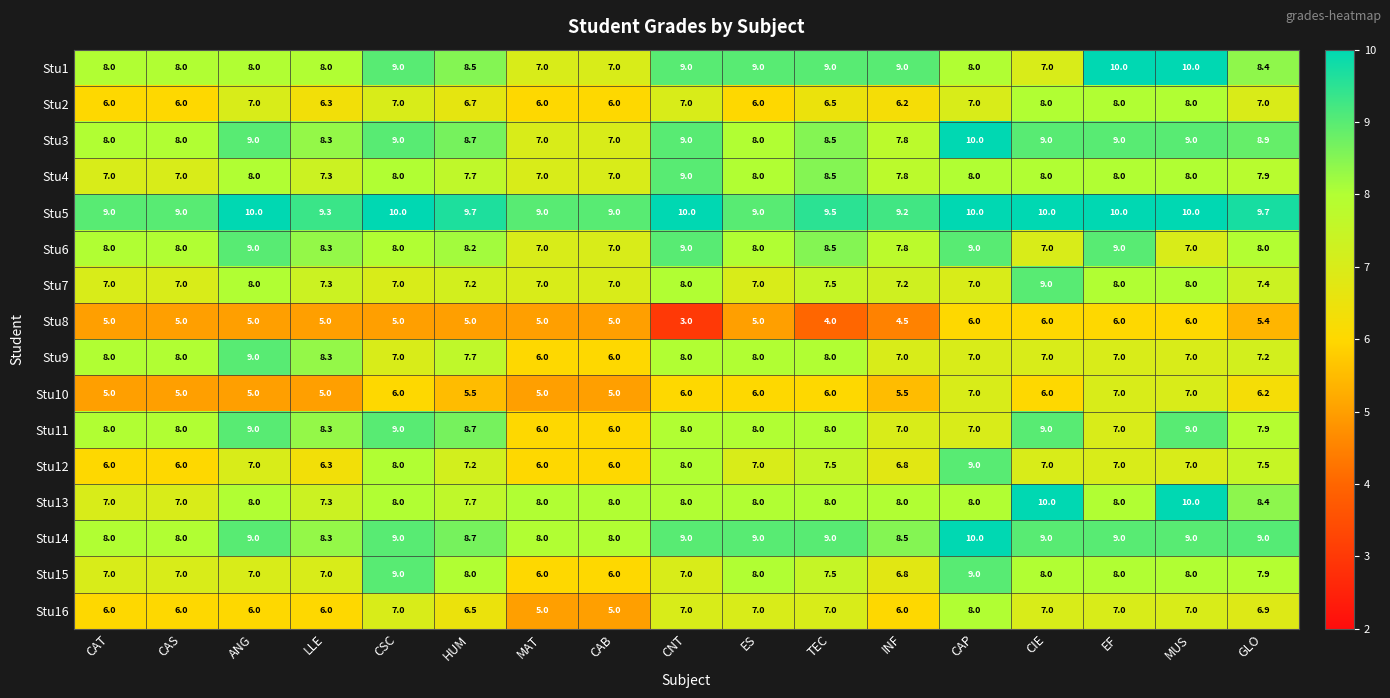

What is the difference between the highest and lowest values at CIE?

4.0